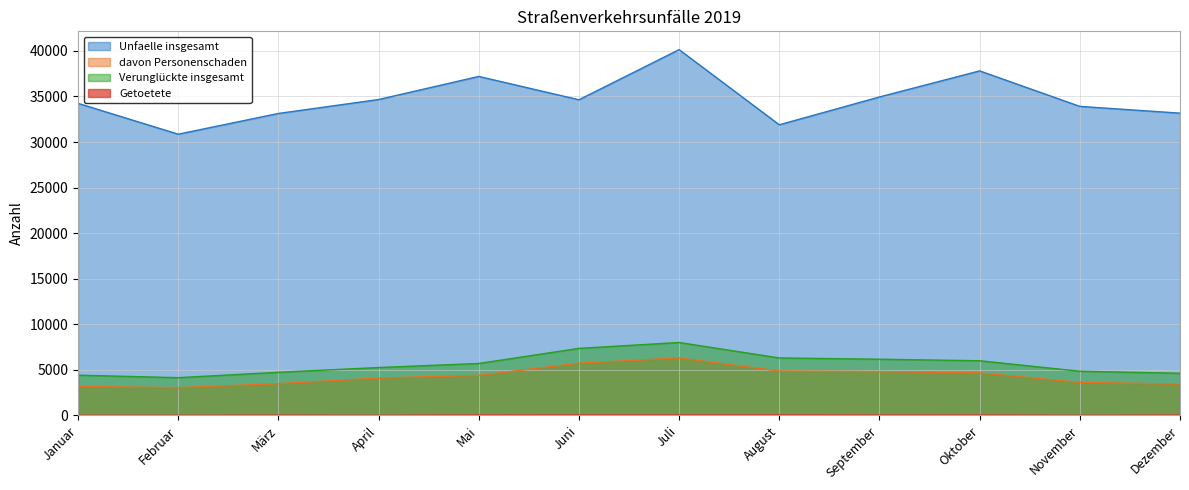

Which has a higher value, Dezember or Mai?

Mai